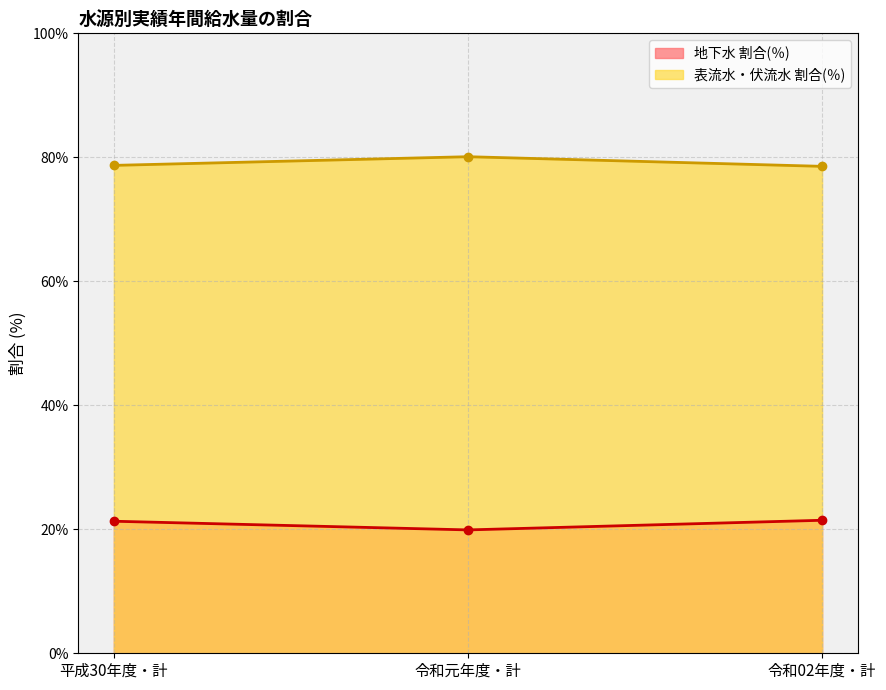

True or false: 表流水・伏流水 割合(％) has a value of 78.7 at 平成30年度・計.

True